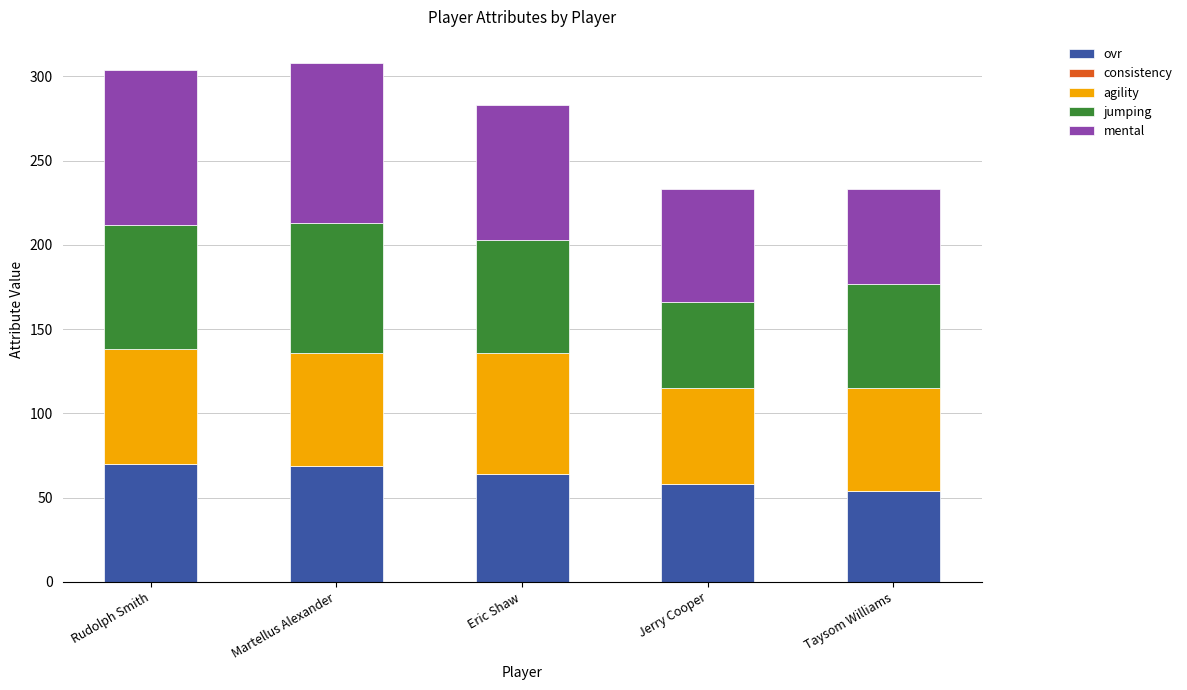

Are the bars horizontal?

No